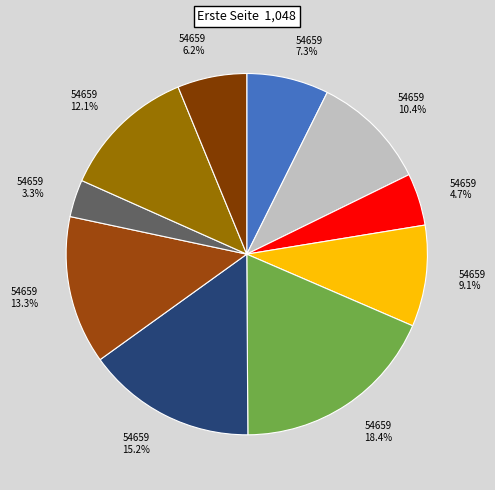

How many segments does this pie chart have?

10